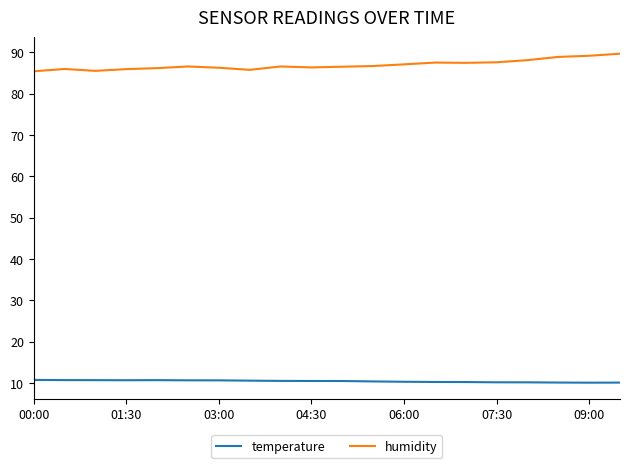

What are all the series names shown in the legend?

temperature, humidity